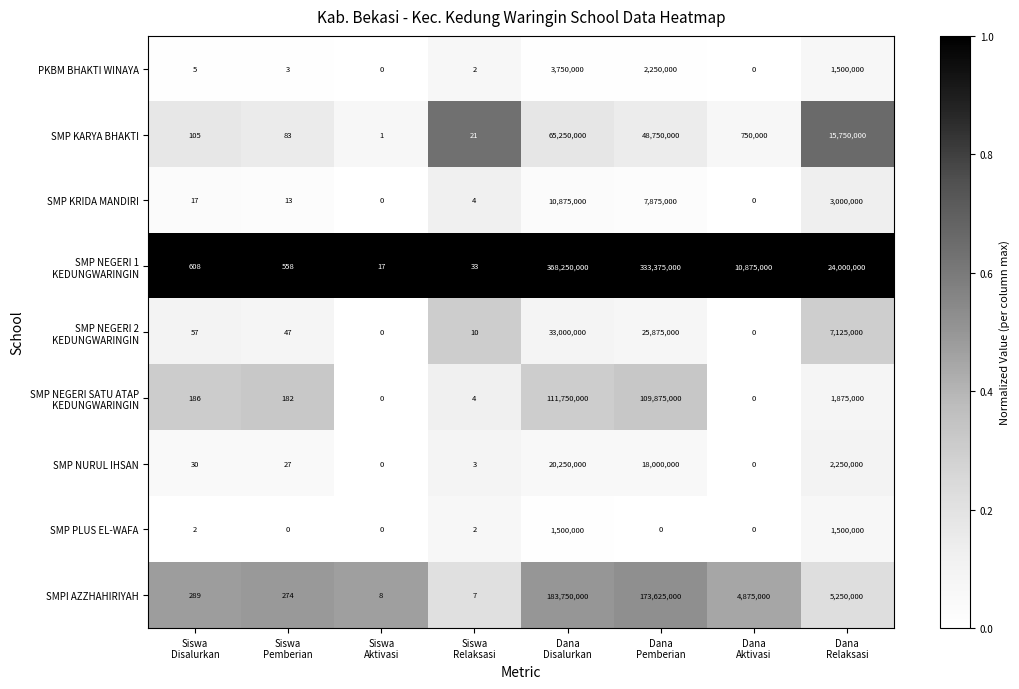

What is the difference between the maximum and second lowest values in the SMPI AZZHAHIRIYAH series?

183749992